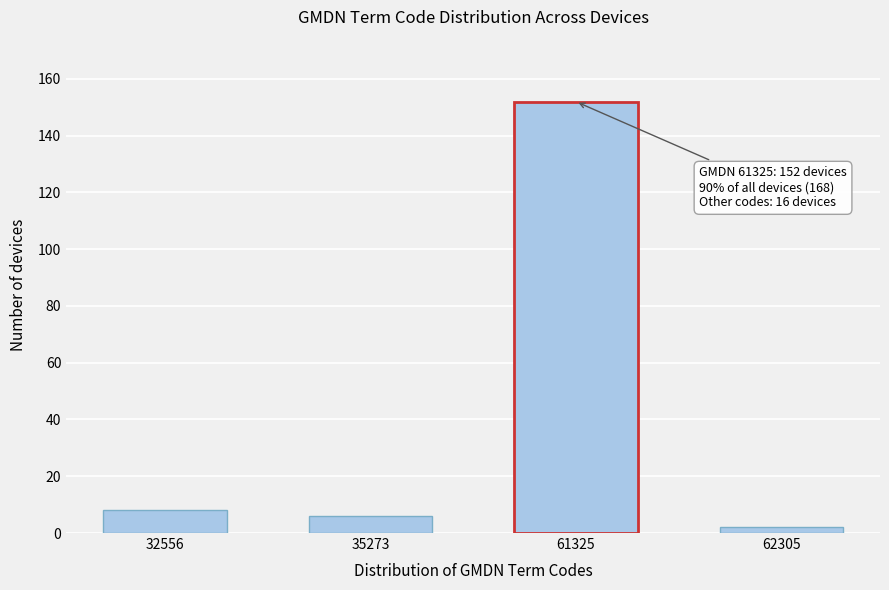

Reading left to right, transcribe all the data shown in this chart.

32556=8	35273=6	61325=152	62305=2